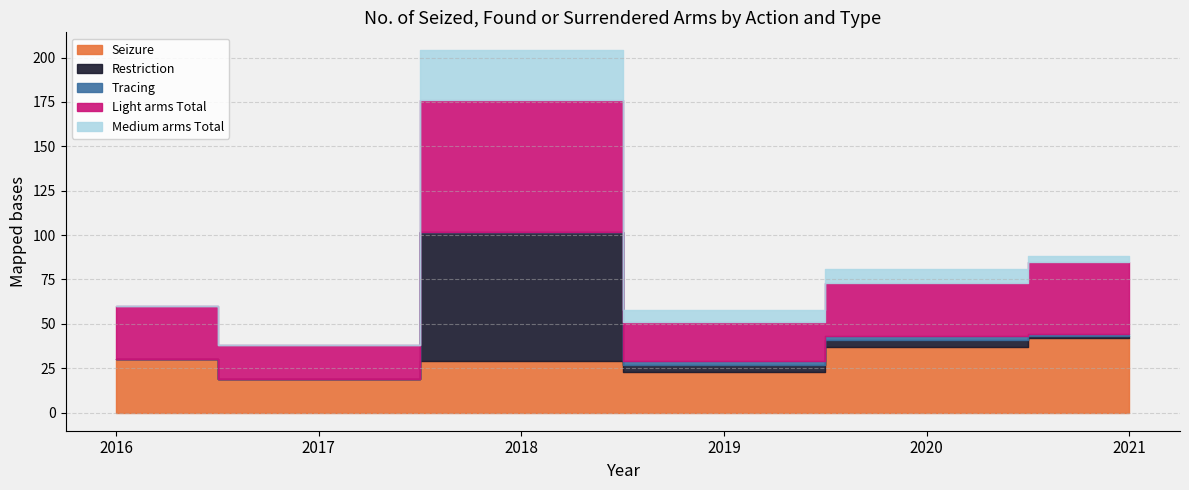

Rank the series by their maximum value, from highest to lowest.

Light arms Total, Restriction, Seizure, Medium arms Total, Tracing